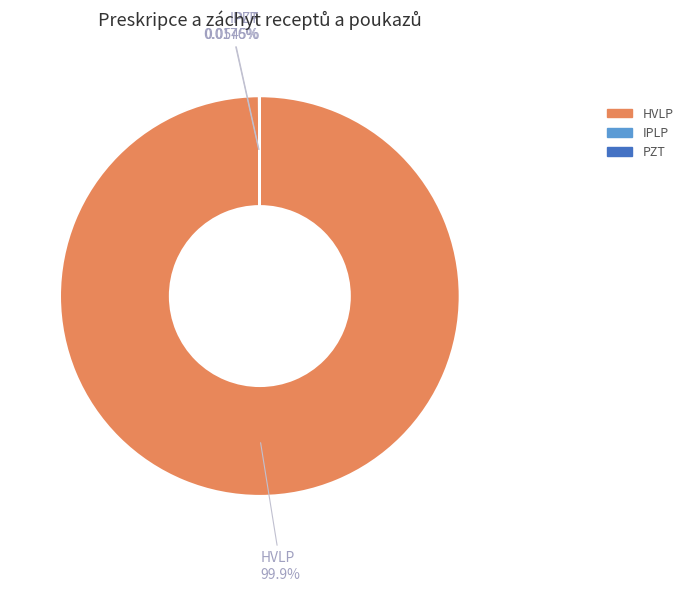

What is the largest slice in the pie chart?

HVLP